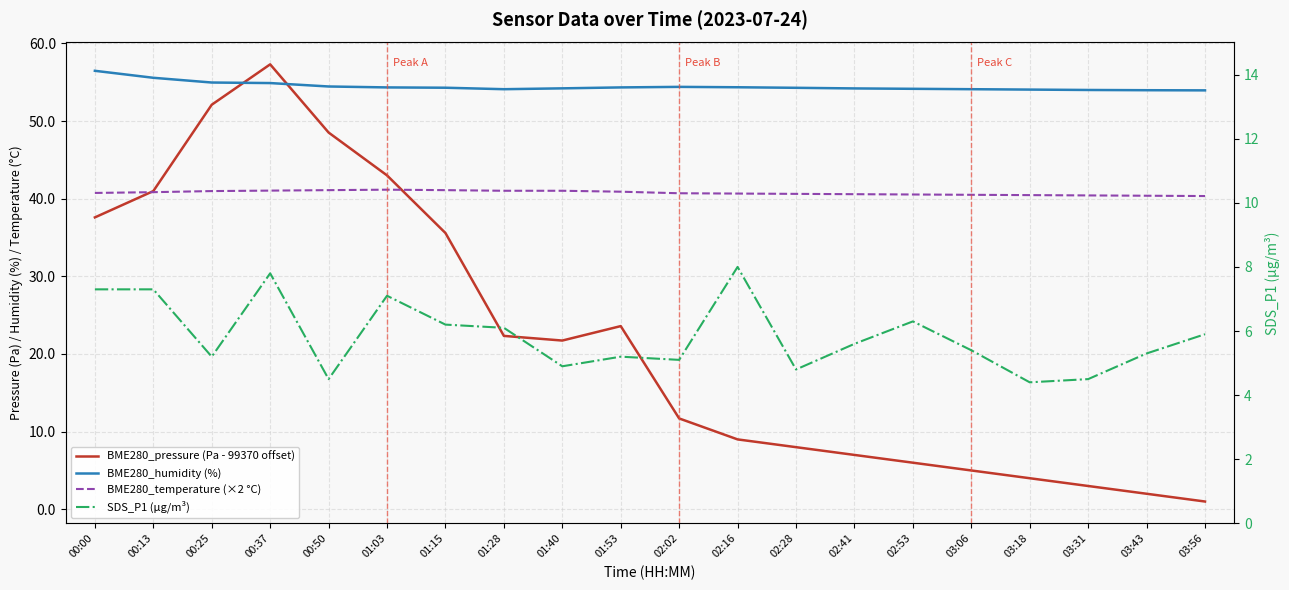

What is the approximate value of BME280_pressure (Pa - 99370 offset) at 02:41?

7.0